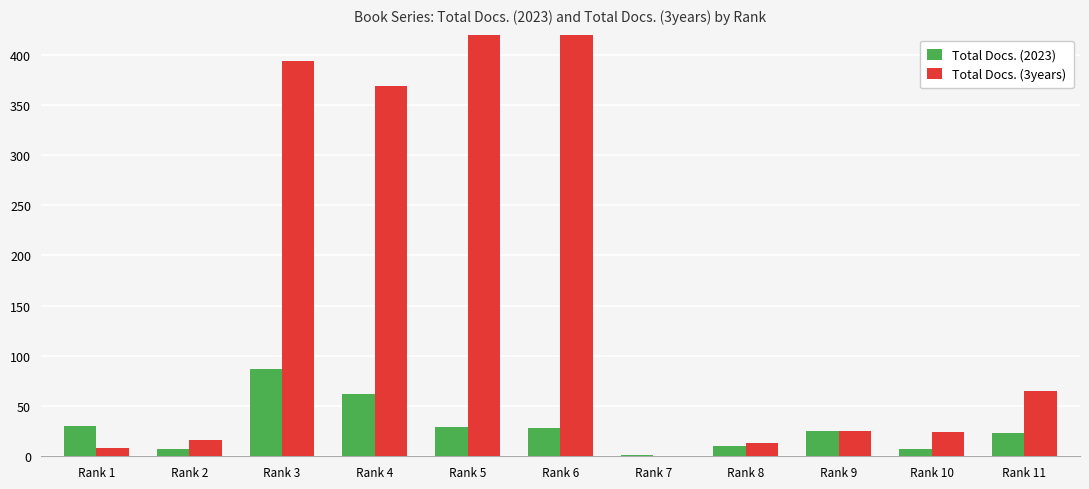

What is the sum of the Total Docs. (3years) values at Rank 9 and Rank 4?

394